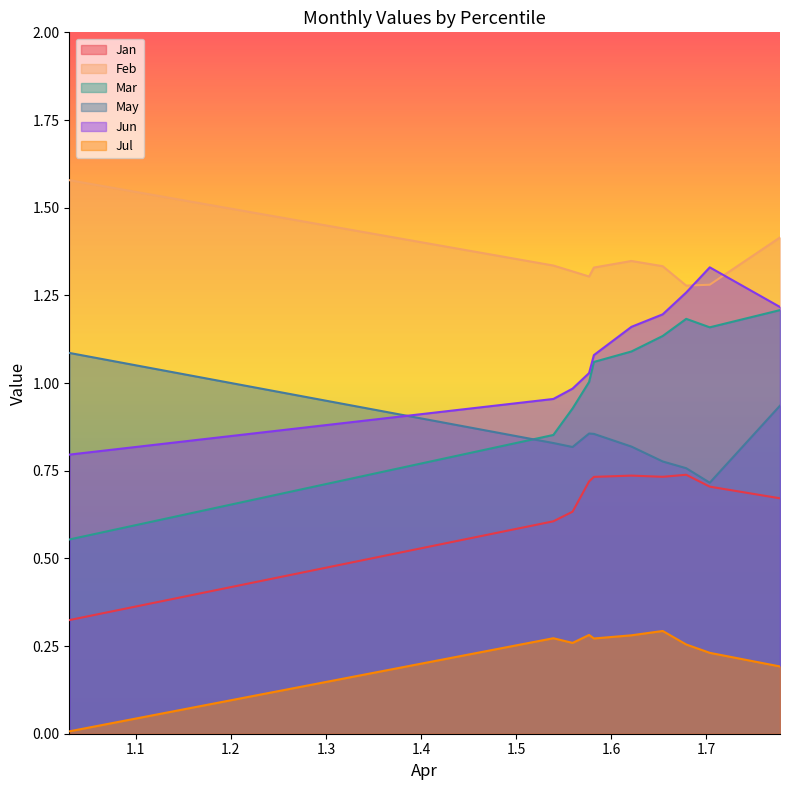

What are all the series names shown in the legend?

Jan, Feb, Mar, May, Jun, Jul